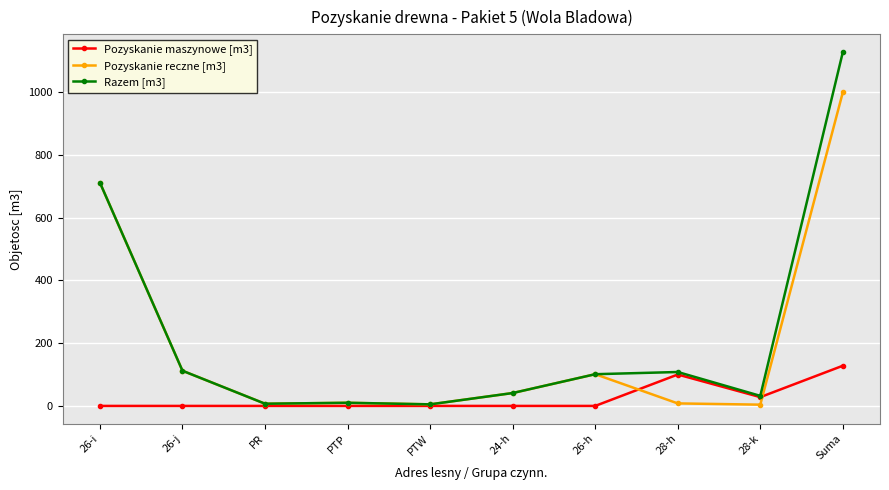

What is the label of the 9th point from the left?

28-k